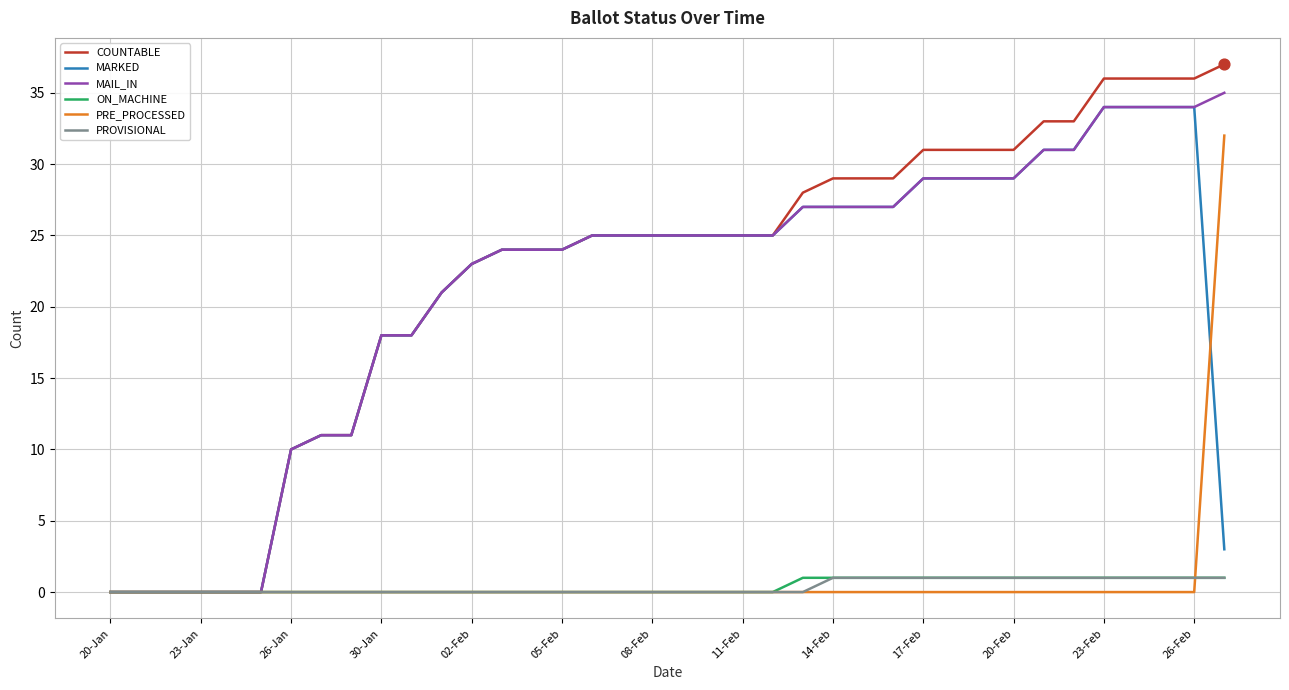

Which series has the widest spread of values?

COUNTABLE